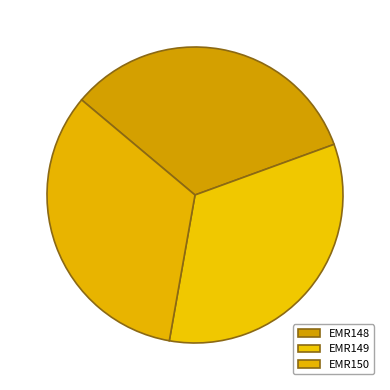

To the nearest percent, what is the average slice percentage?

33%